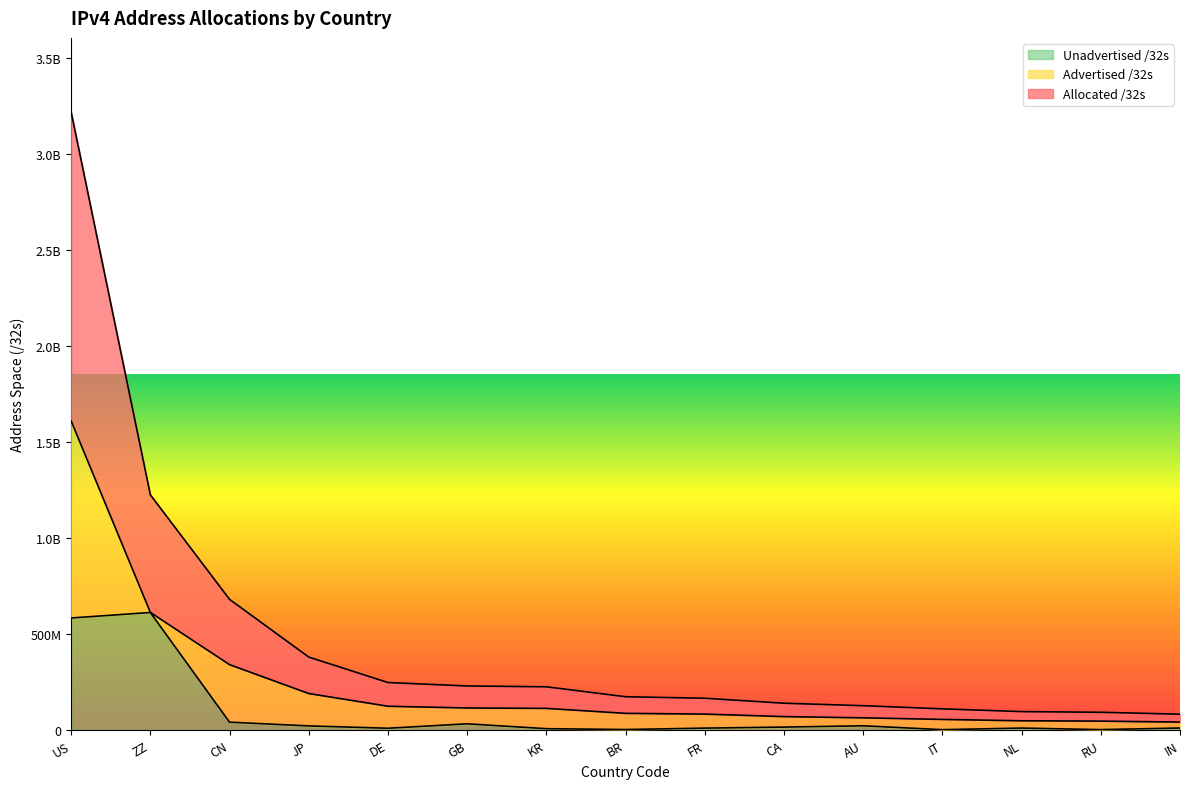

True or false: Allocated /32s and Unadvertised /32s intersect in this chart.

False